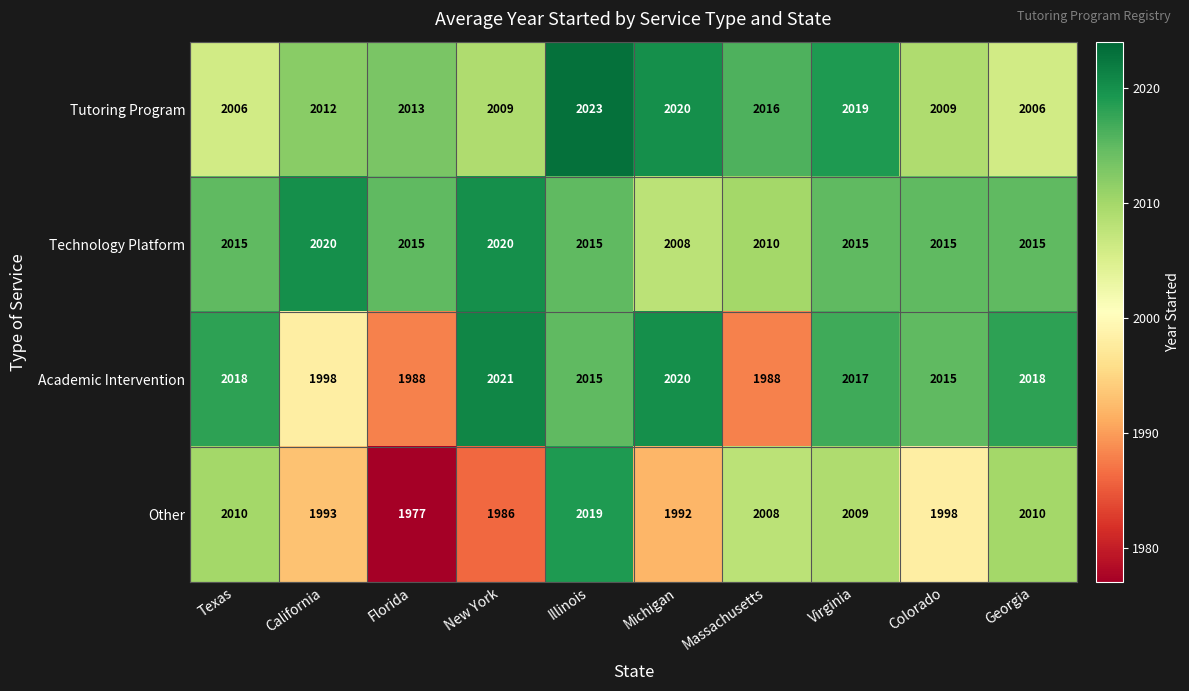

At how many categories does at least one series exceed 2014?

10